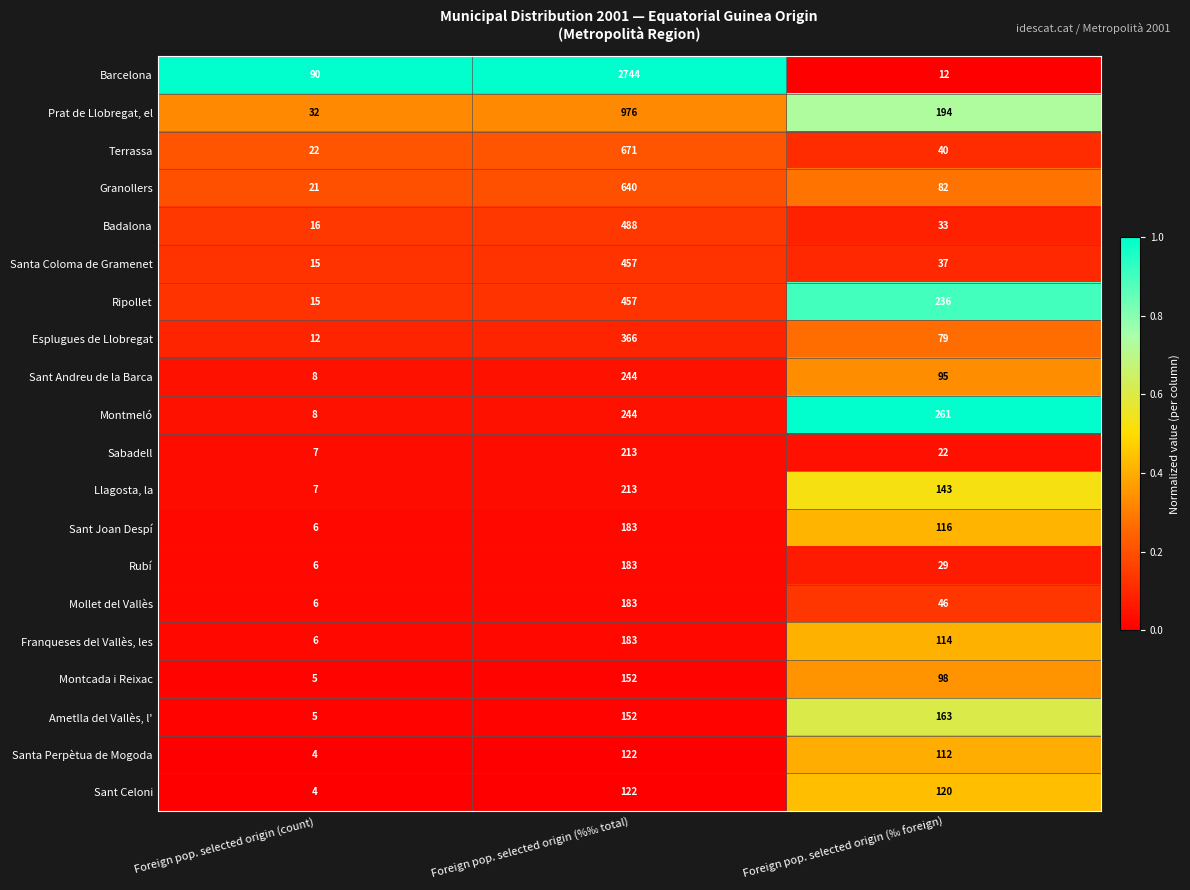

List the labels in order of Badalona value, largest first.

Foreign pop. selected origin (%‰ total), Foreign pop. selected origin (‰ foreign), Foreign pop. selected origin (count)